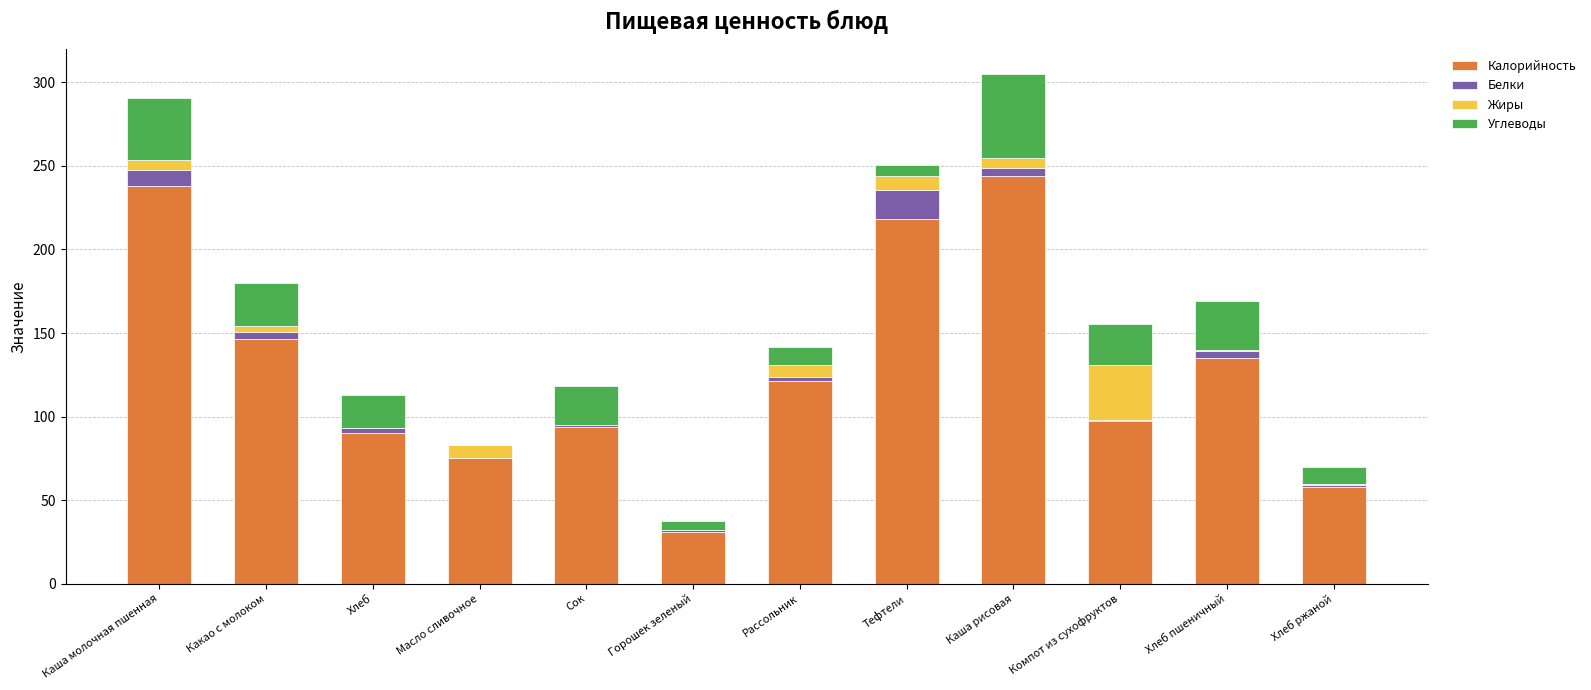

True or false: Калорийность has a value of 188.2 at Рассольник.

False